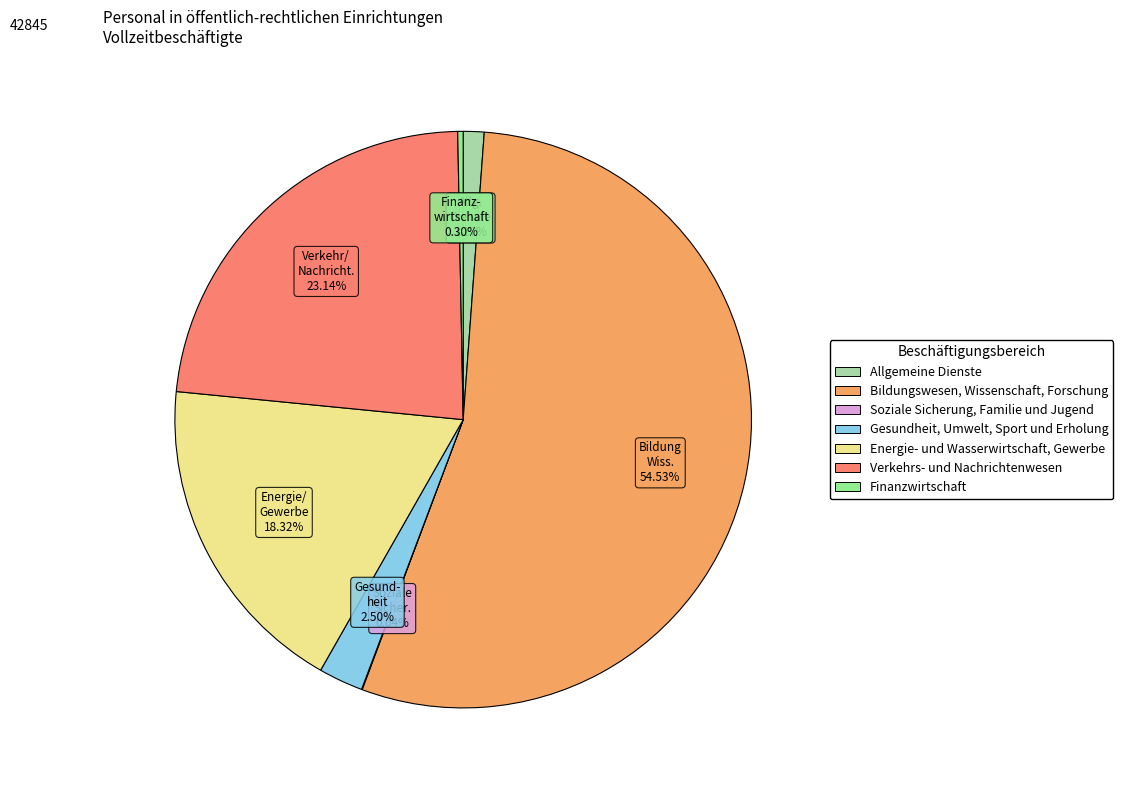

Approximately how many times larger is the value at Energie- und Wasserwirtschaft, Gewerbe compared to Finanzwirtschaft?

60.4